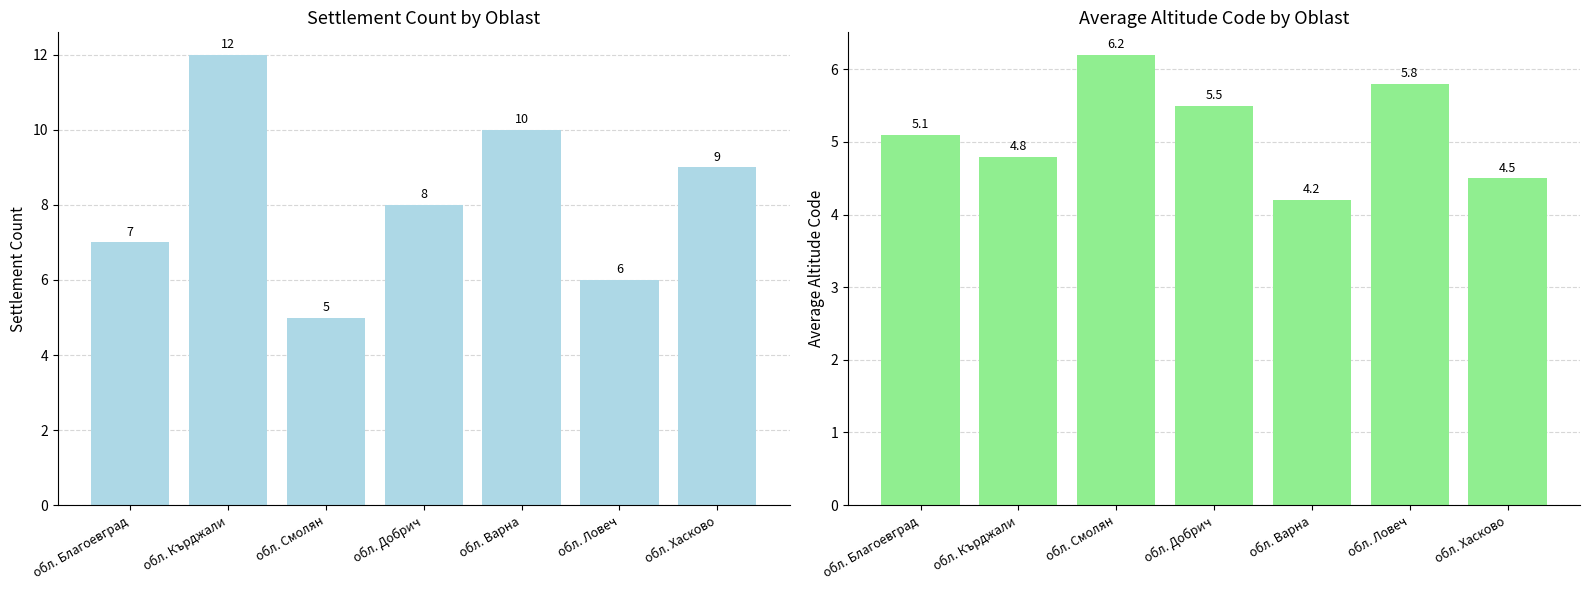

Which category has the highest value in the Avg Altitude Code series?

обл. Смолян